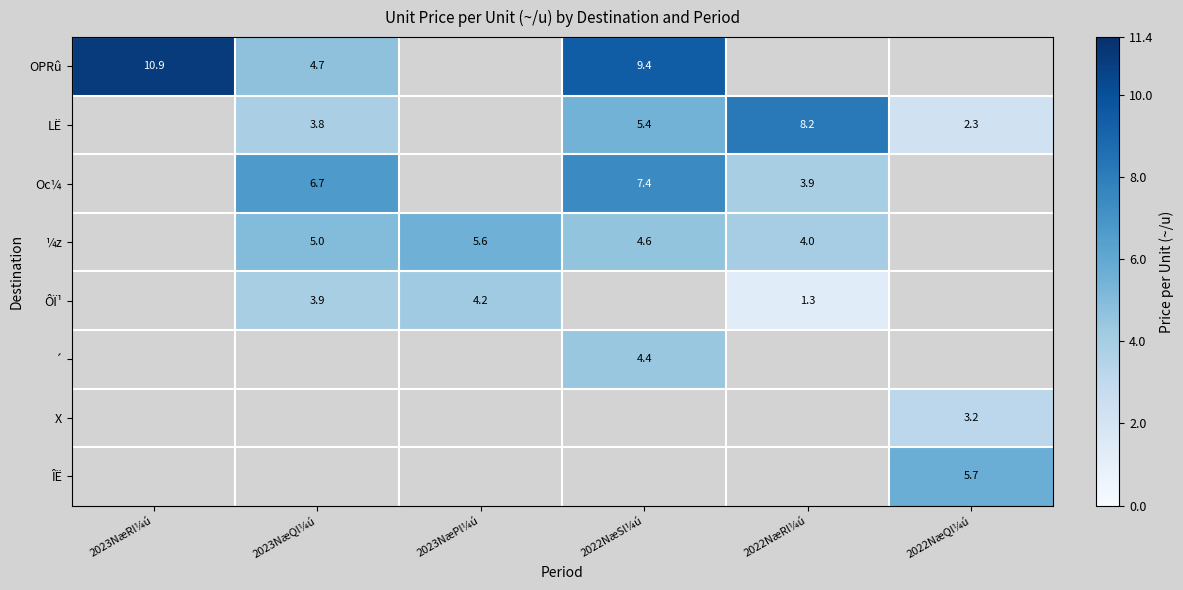

True or false: ´ has a value of 6.6 at 2022NæSl¼ú.

False